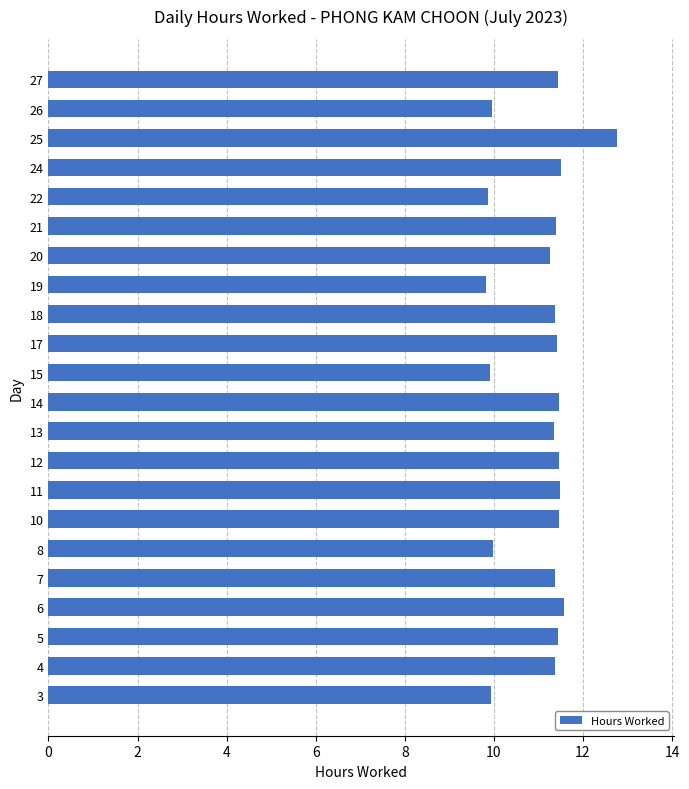

Are the bars horizontal?

Yes